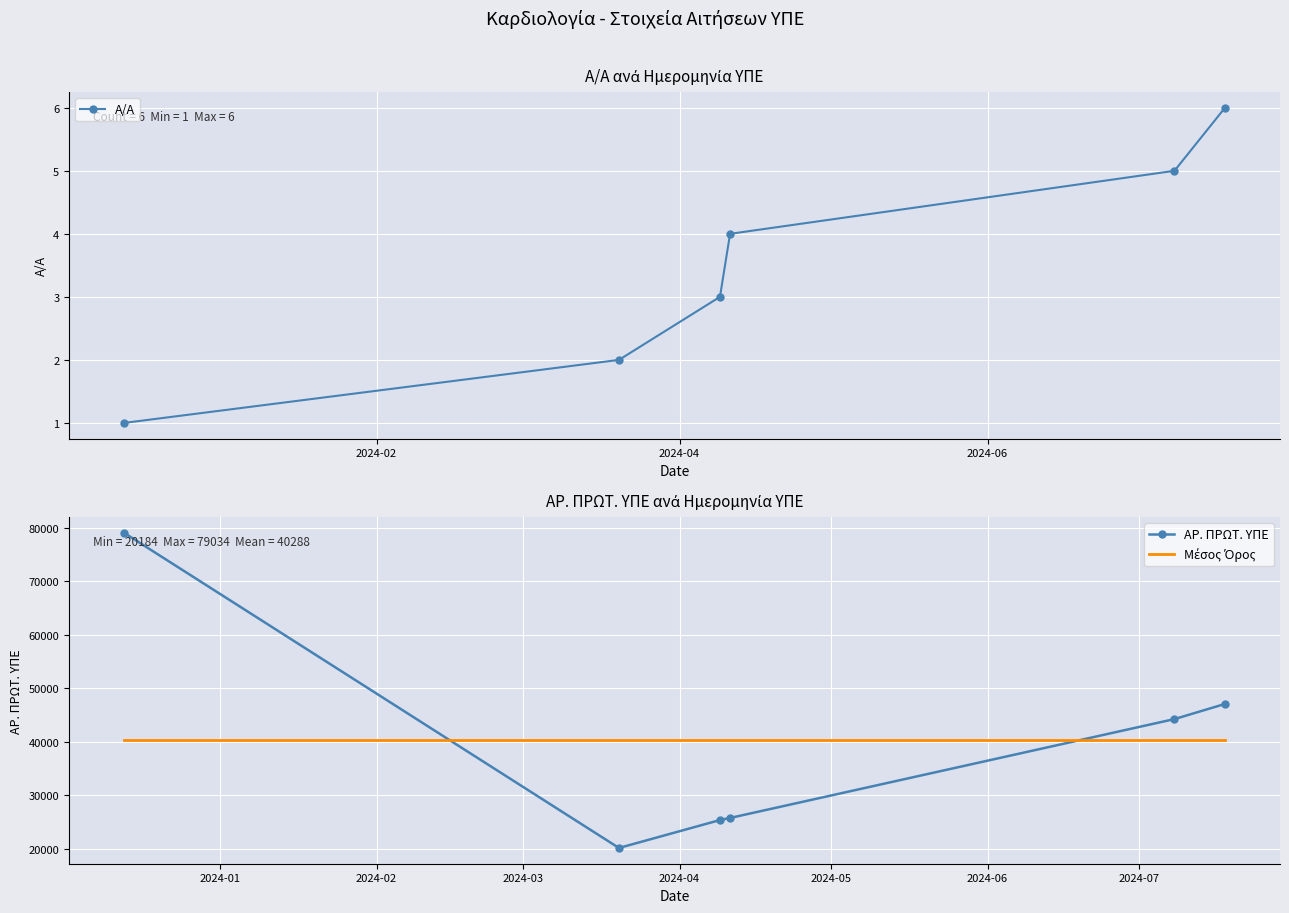

Reading right to left, extract all data points from this chart.

Α/Α: 6.0	5.0	4.0	3.0	2.0	1.0
ΑΡ. ΠΡΩΤ. ΥΠΕ: 47076.0	44252.0	25786.0	25398.0	20184.0	79034.0
Μέσος Όρος: 40288.3	40288.3	40288.3	40288.3	40288.3	40288.3